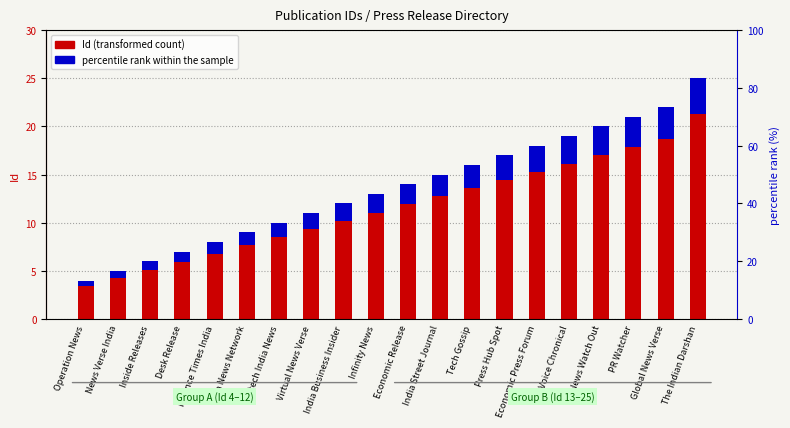

Which has a higher value, Virtual News Verse or Tech News Network?

Virtual News Verse